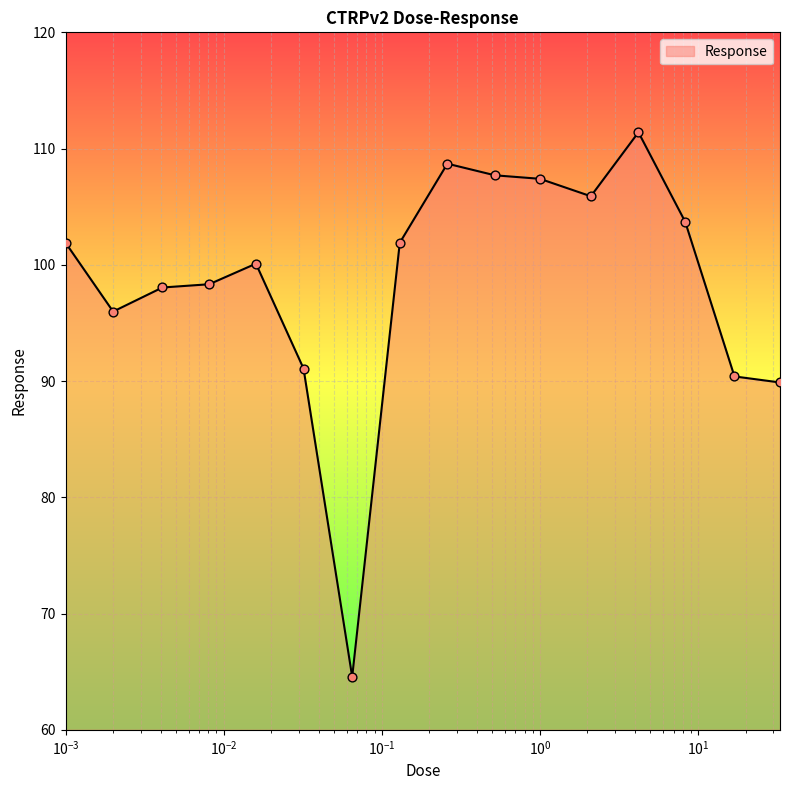

What is the difference between the maximum and minimum values?

46.8